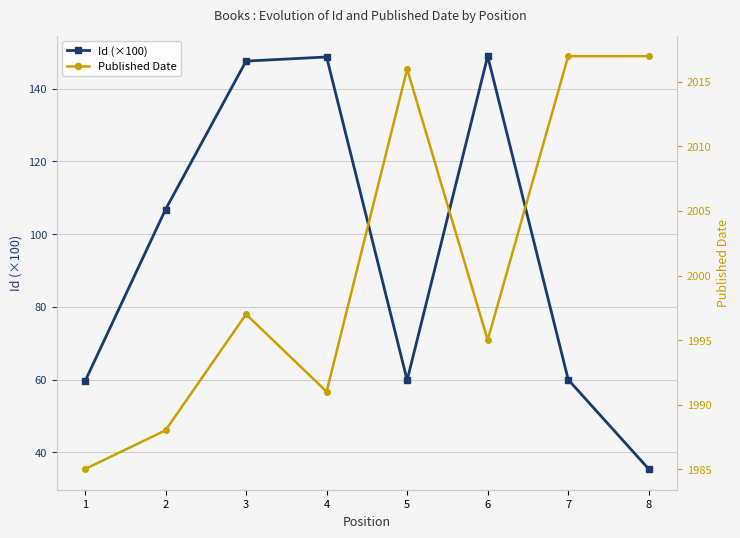

What is the sum of the Published Date values at 7 and 6?

4012.0